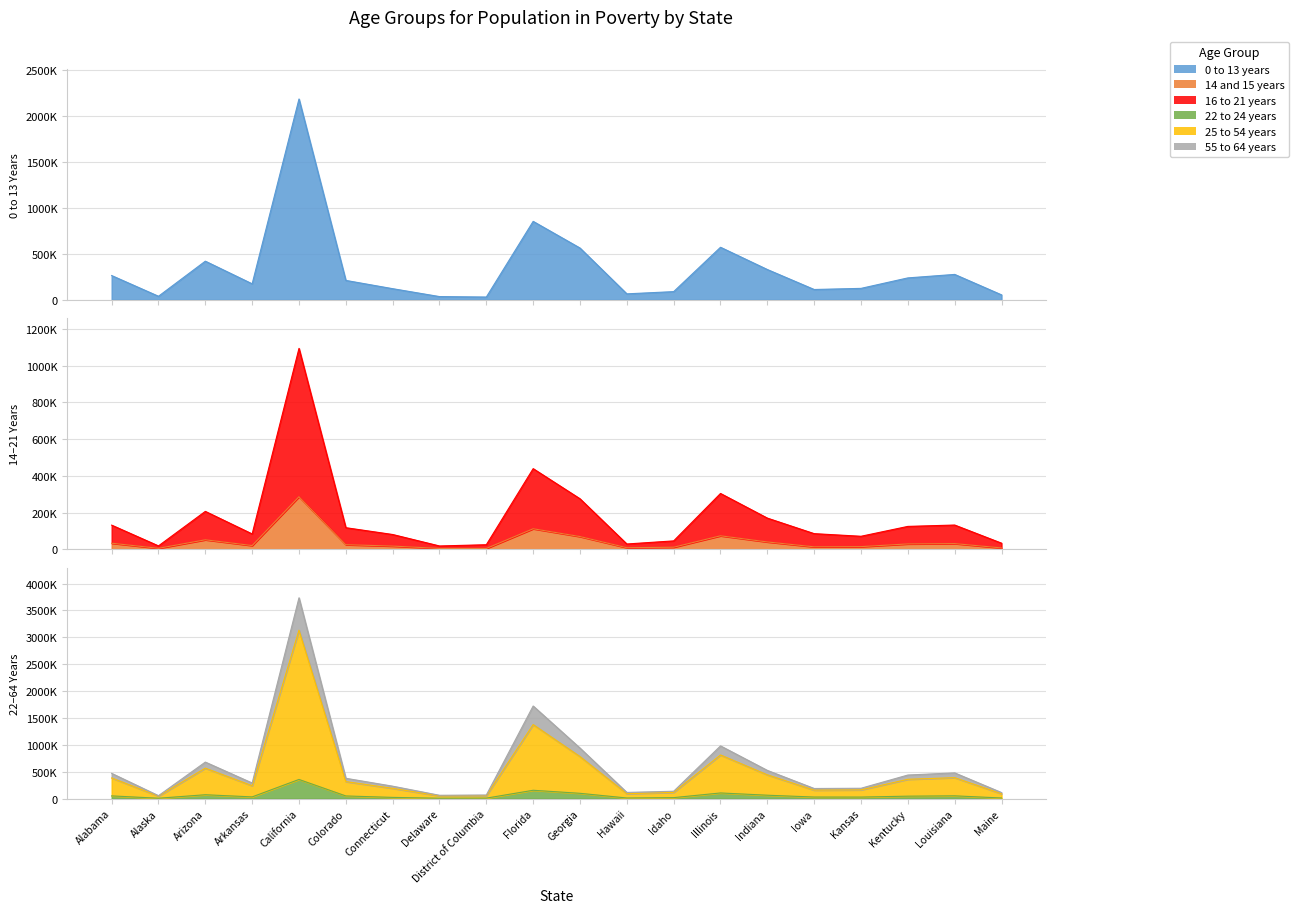

True or false: 55 to 64 years and 25 to 54 years intersect in this chart.

False